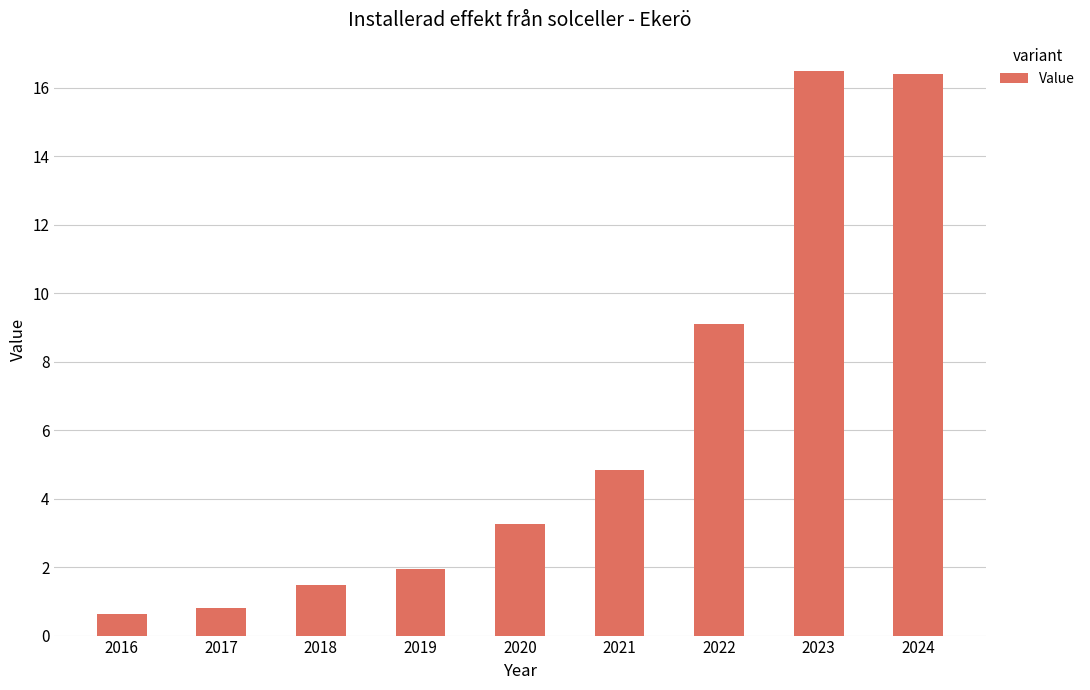

Where is the data nearest to the value 8?

2022